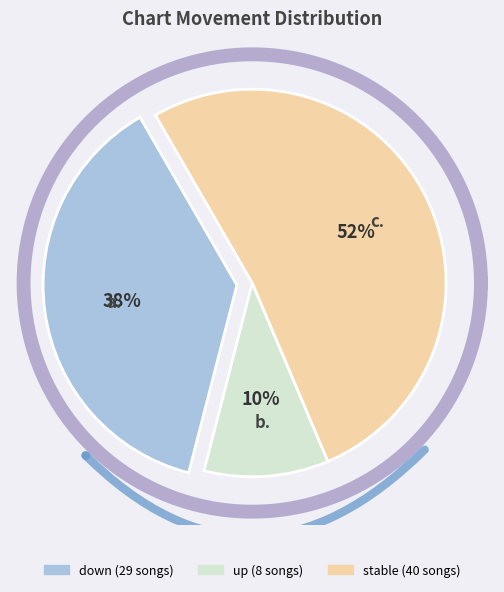

To the nearest percent, what portion does down represent?

38%